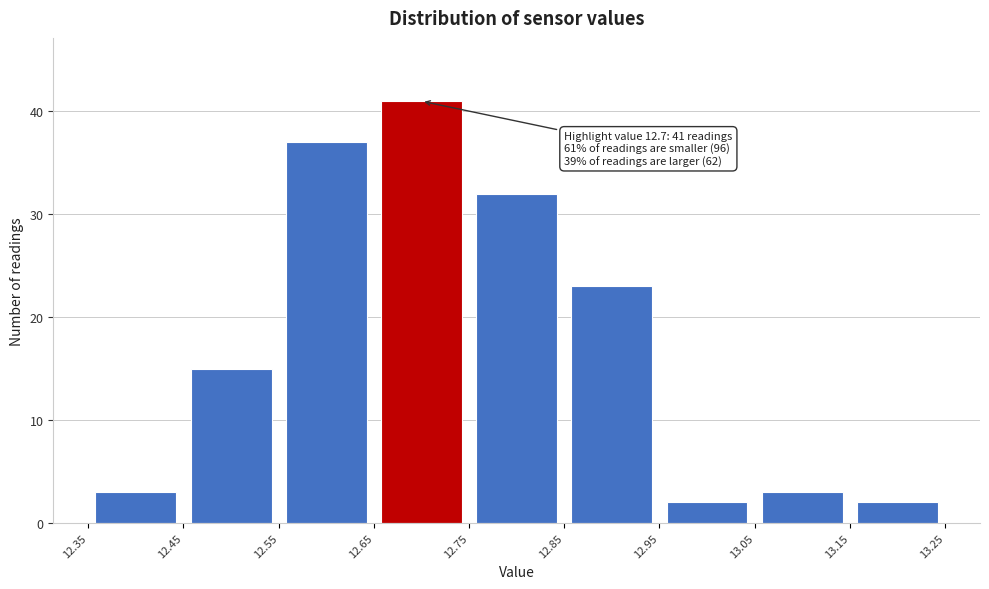

Which range on the x-axis has the tallest bar?

12.65 to 12.75